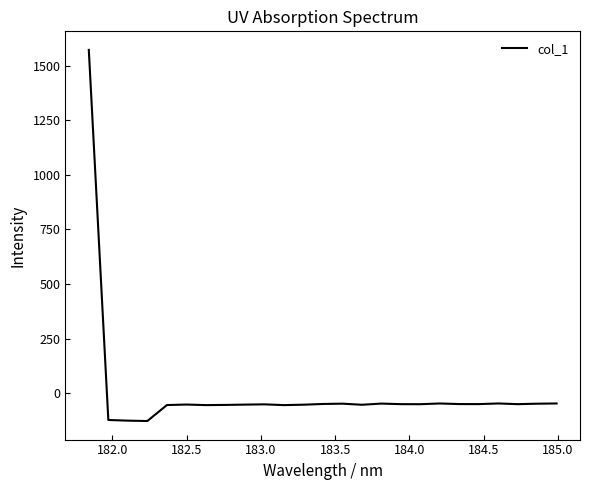

What is the maximum value shown in the chart?

1572.0